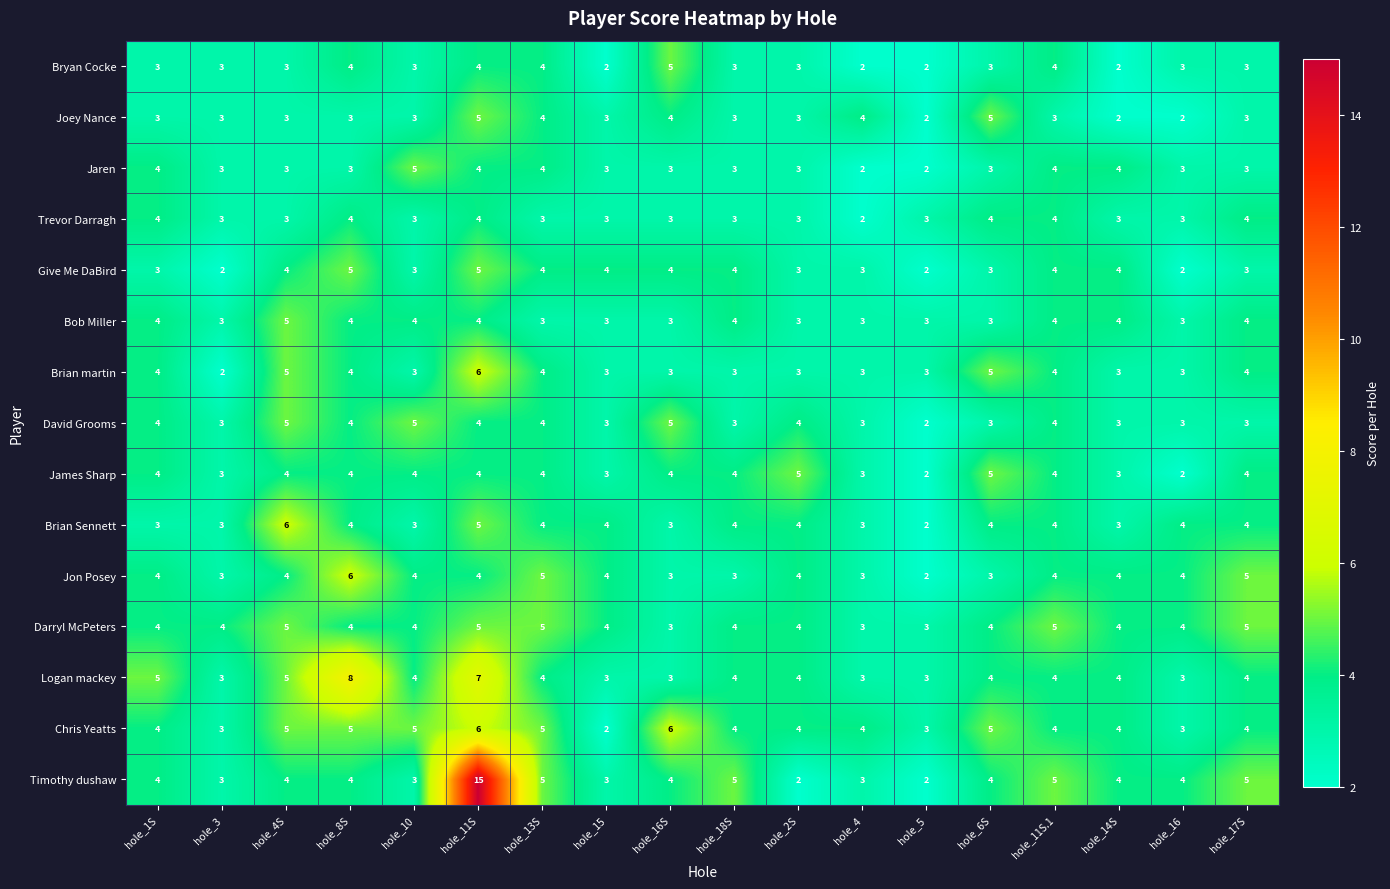

How many distinct data groups are displayed?

15